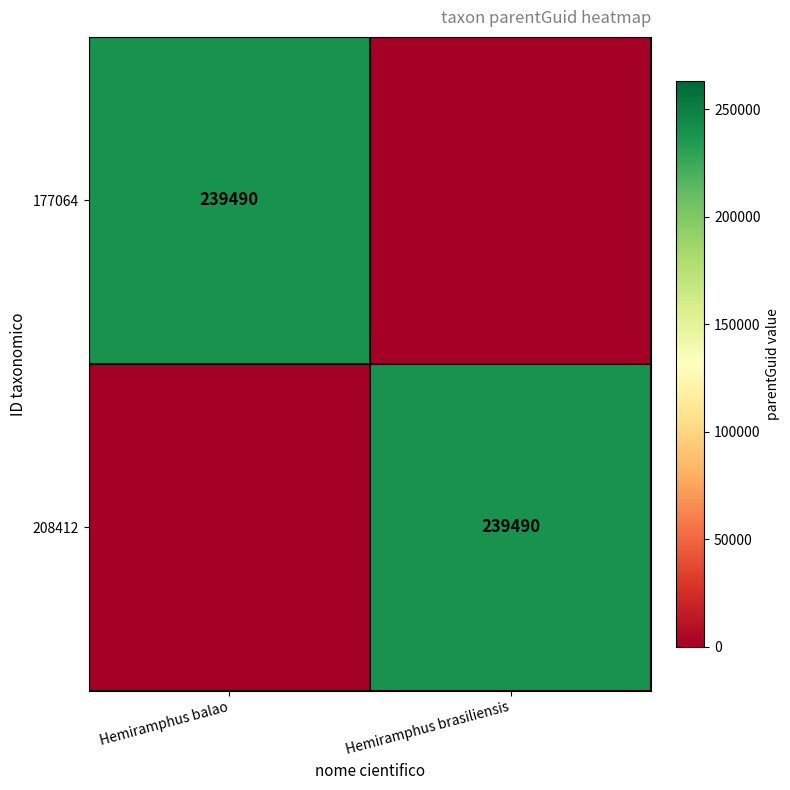

At how many categories does at least one series exceed 191162?

2